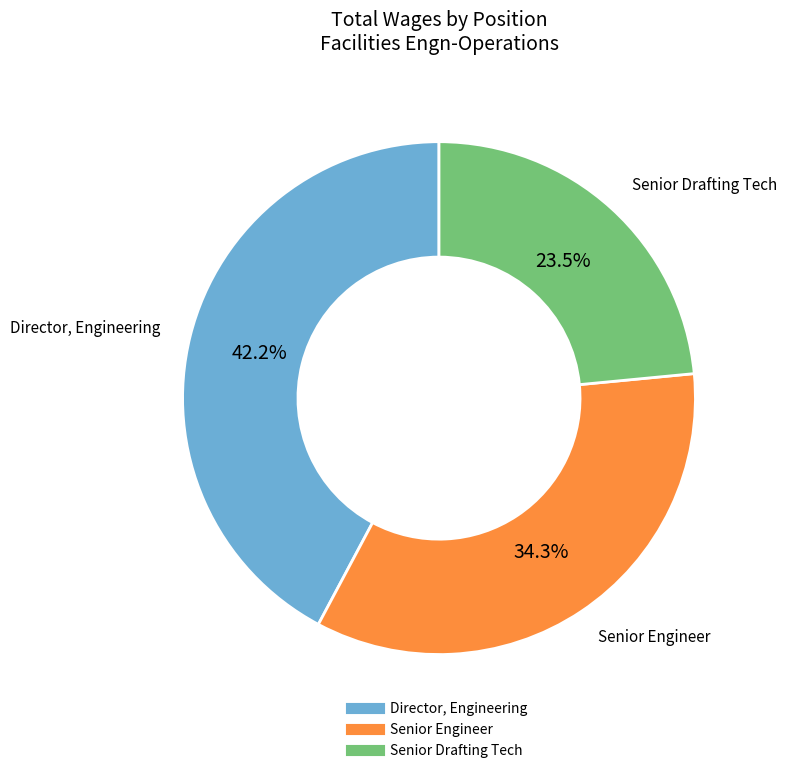

What portion of the pie excludes Senior Engineer?

65.7%